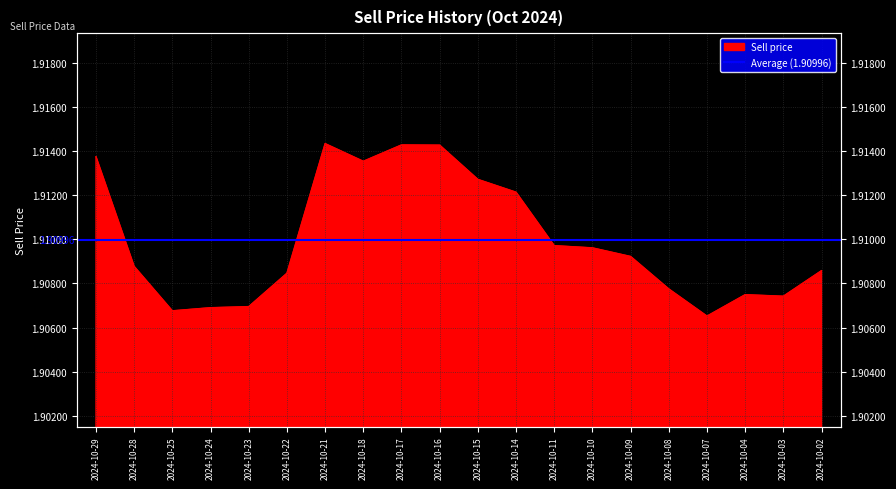

The value at 2024-10-10 is 0.6. True or false?

False